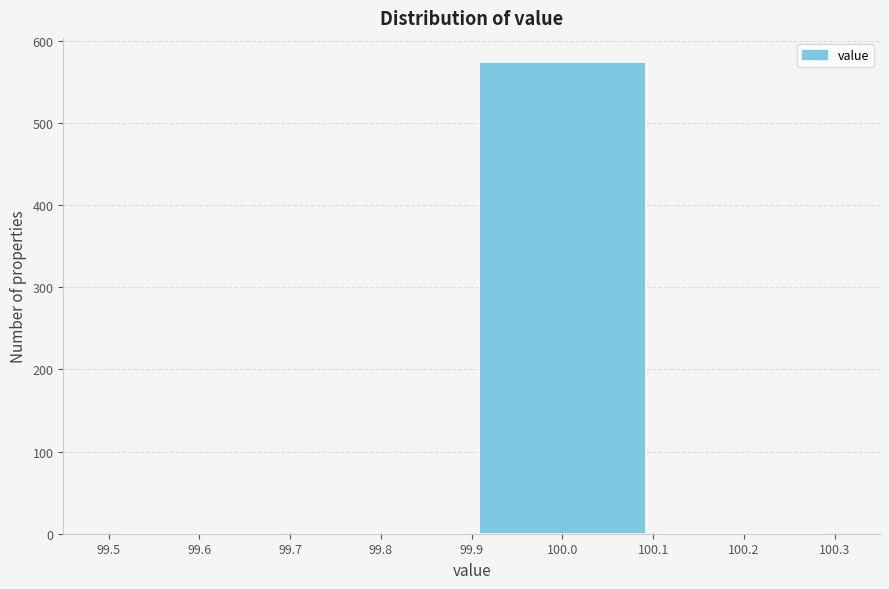

How tall is the bar that spans 99.9 to 100.1 on the x-axis? The values are not printed on the chart, so give them approximately, as read against the axis.

580